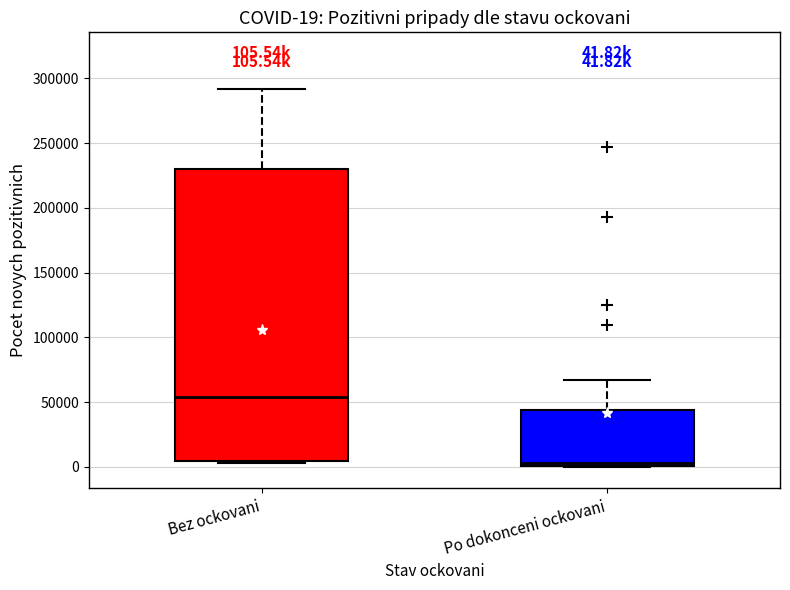

Which box is the tallest, from its lower edge to its upper edge?

Bez ockovani